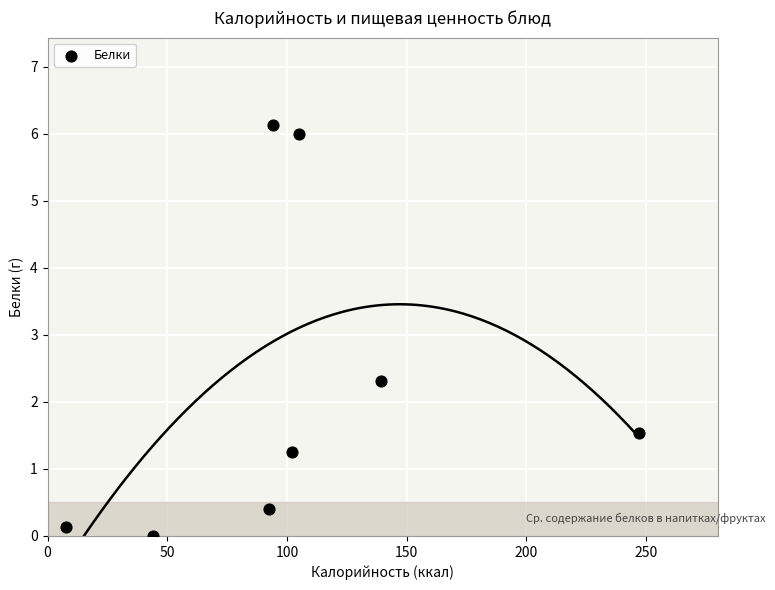

What is the average X value?

104.0